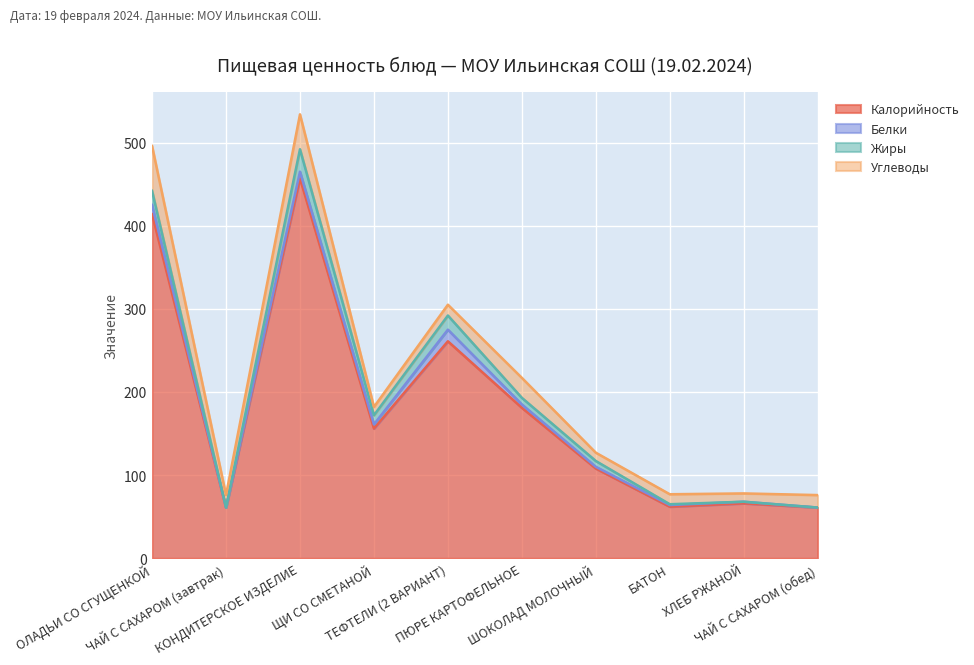

What is the value of the Углеводы point at the 5th from the left?

13